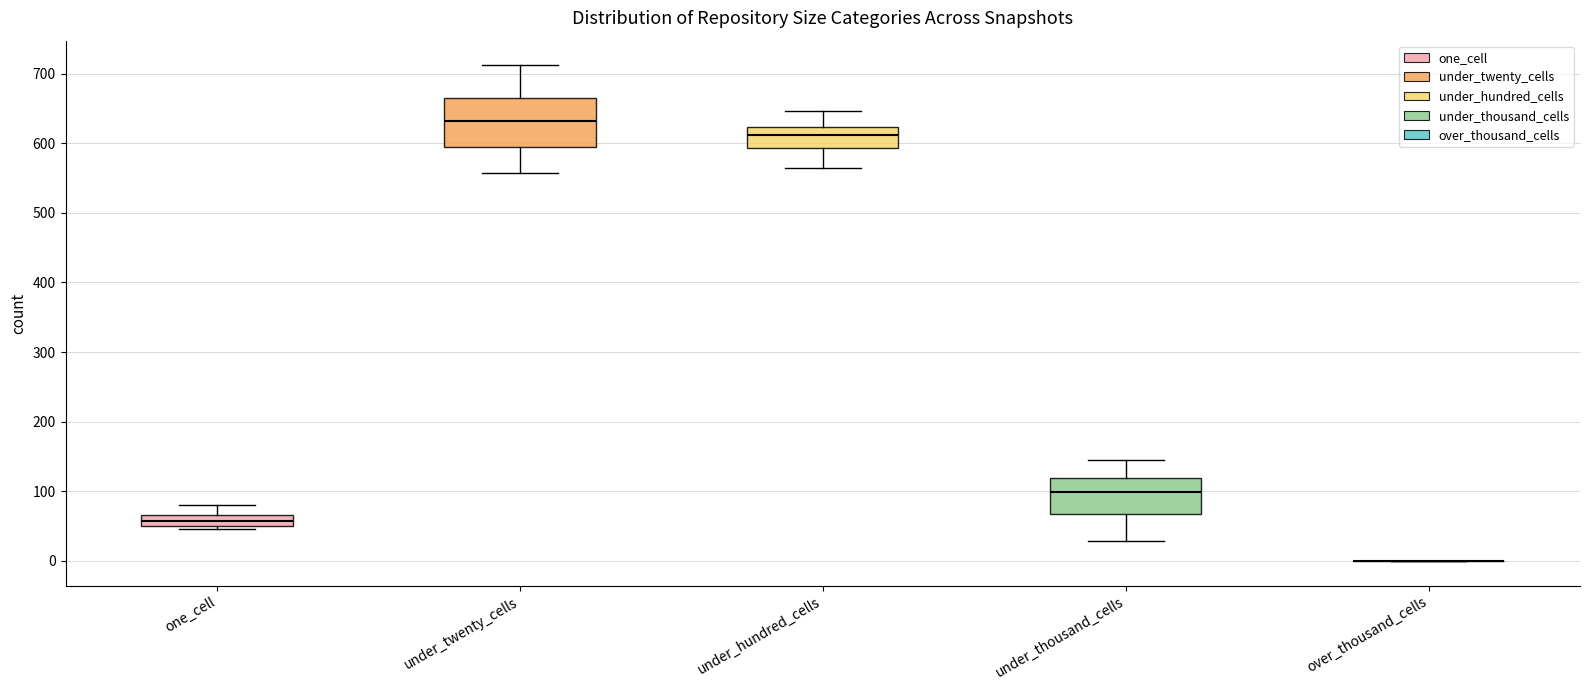

Comparing the boxes themselves (not the whiskers), which one is the tallest?

under_twenty_cells